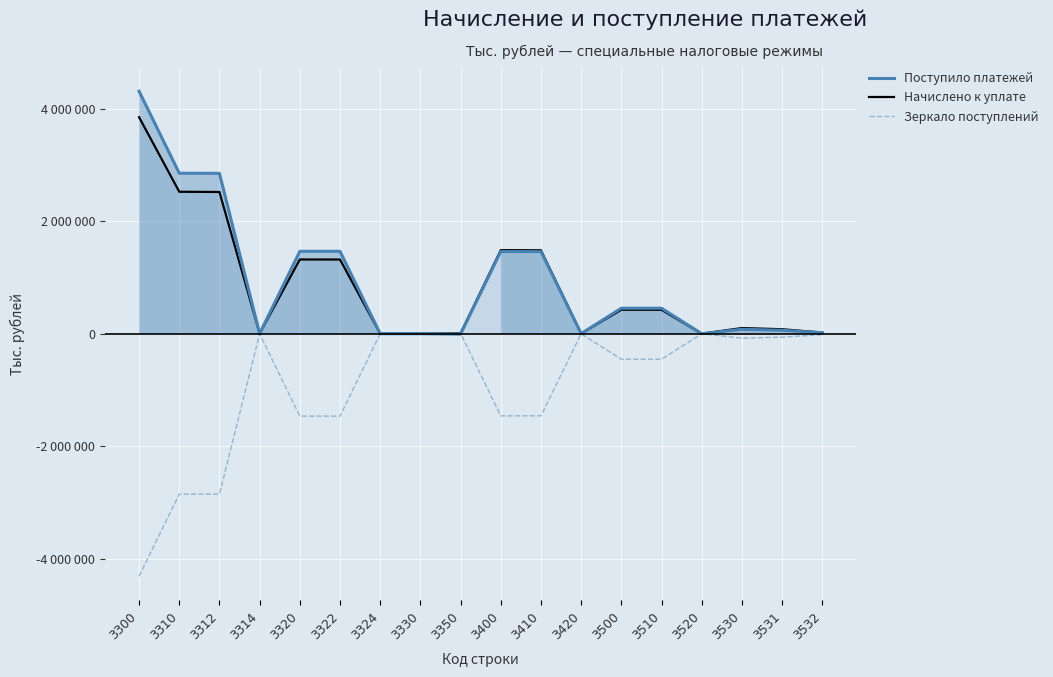

Reading left to right, extract all data points from this chart.

Поступило платежей: 4312703	2854454	2852520	1934	1465751	1465659	92	59	-7561	1461642	1459871	1771	453667	453408	259	78980	61492	17488
Начислено к уплате: 3851400	2524997	2521155	3842	1320460	1319587	873	144	5799	1486066	1483699	2367	426435	425911	524	100794	79876	20918
Зеркало поступлений: -4312703	-2854454	-2852520	-1934	-1465751	-1465659	-92	-59	7561	-1461642	-1459871	-1771	-453667	-453408	-259	-78980	-61492	-17488